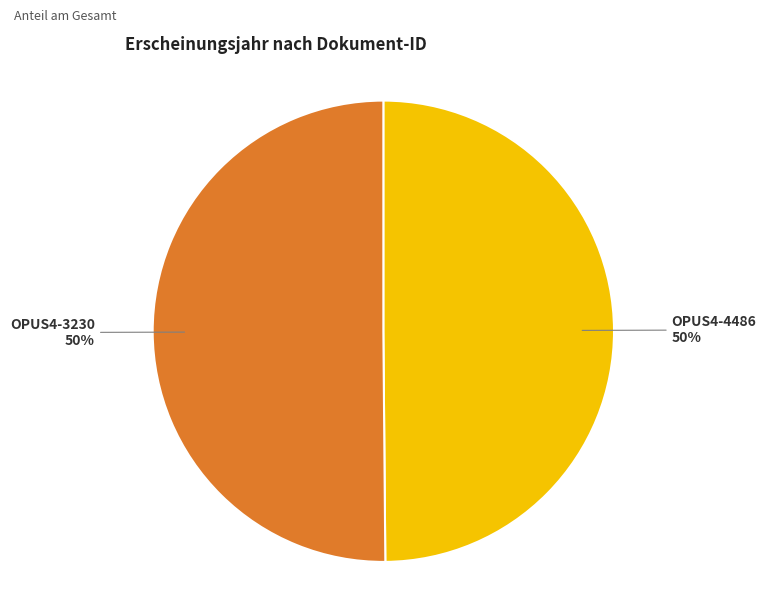

To the nearest percent, what is the average slice percentage?

50%